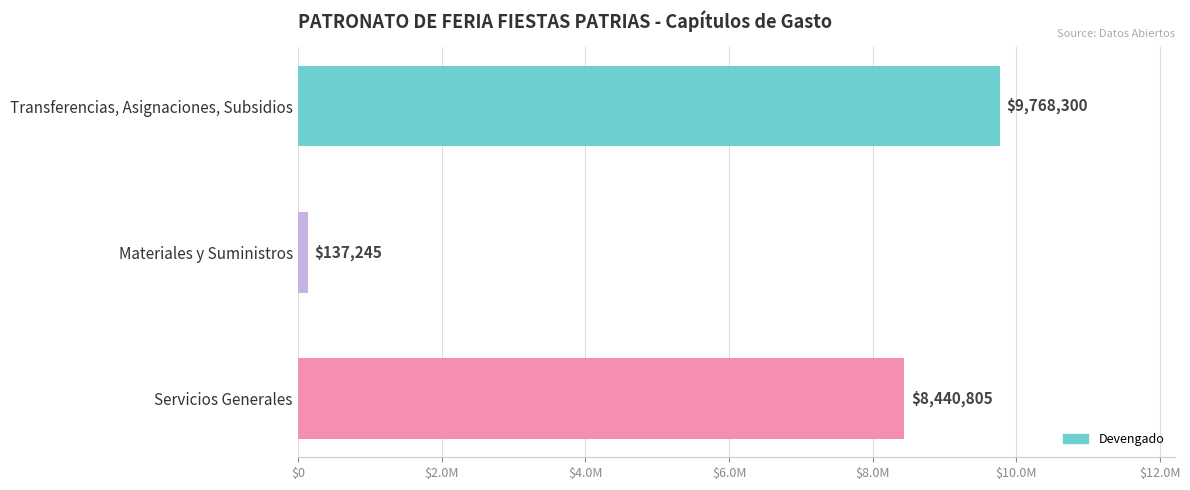

Are the bars horizontal?

Yes